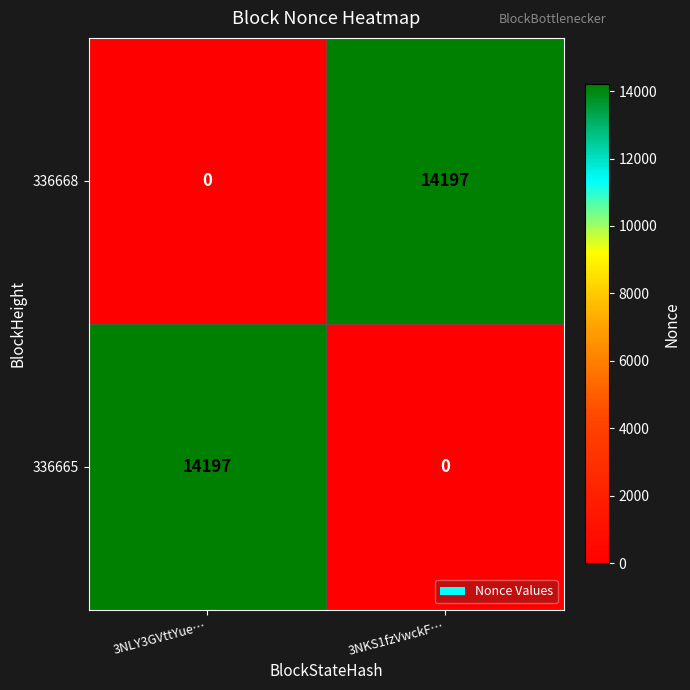

What is the difference between the highest and lowest values at 3NLY3GVttYue…?

14197